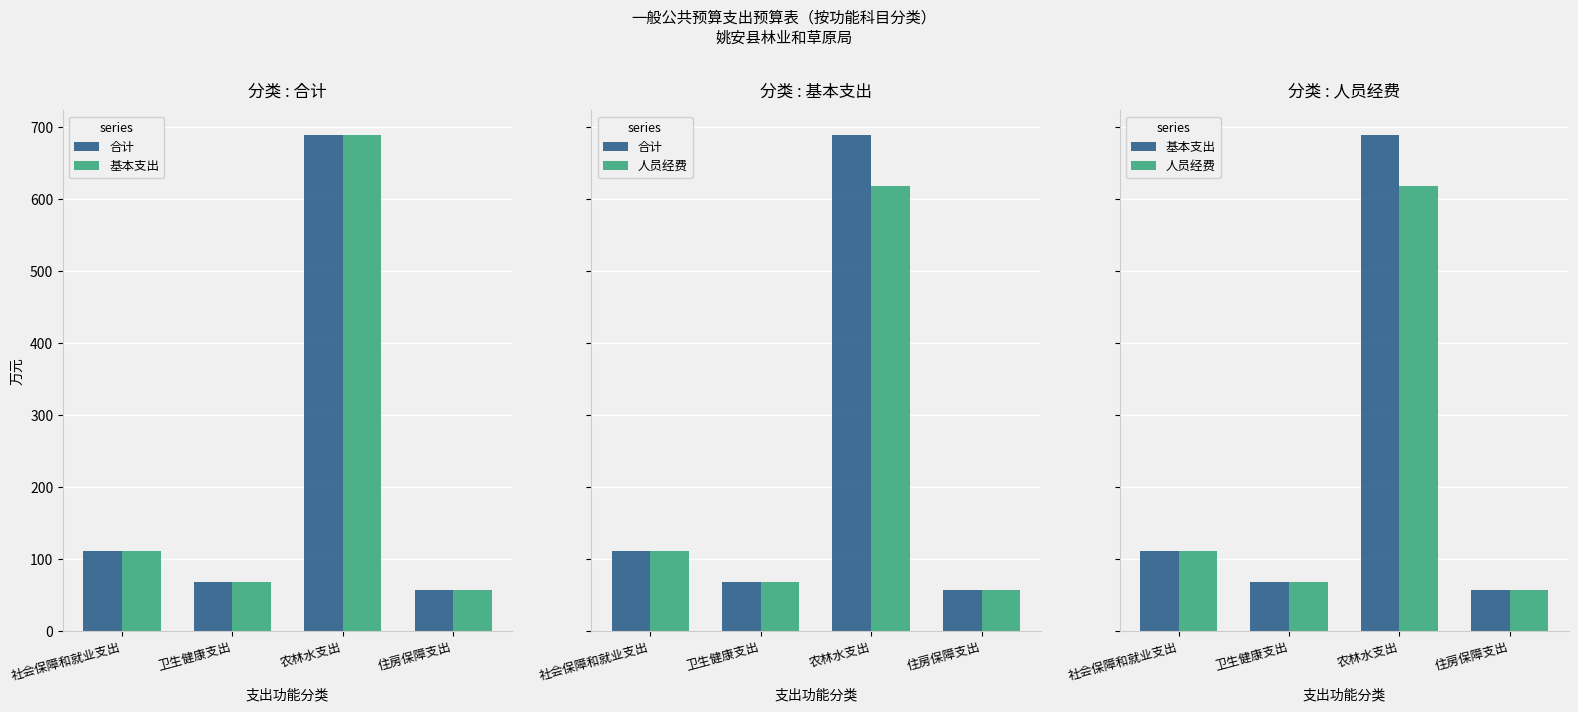

Which category has the lowest value in the 人员经费 series?

住房保障支出